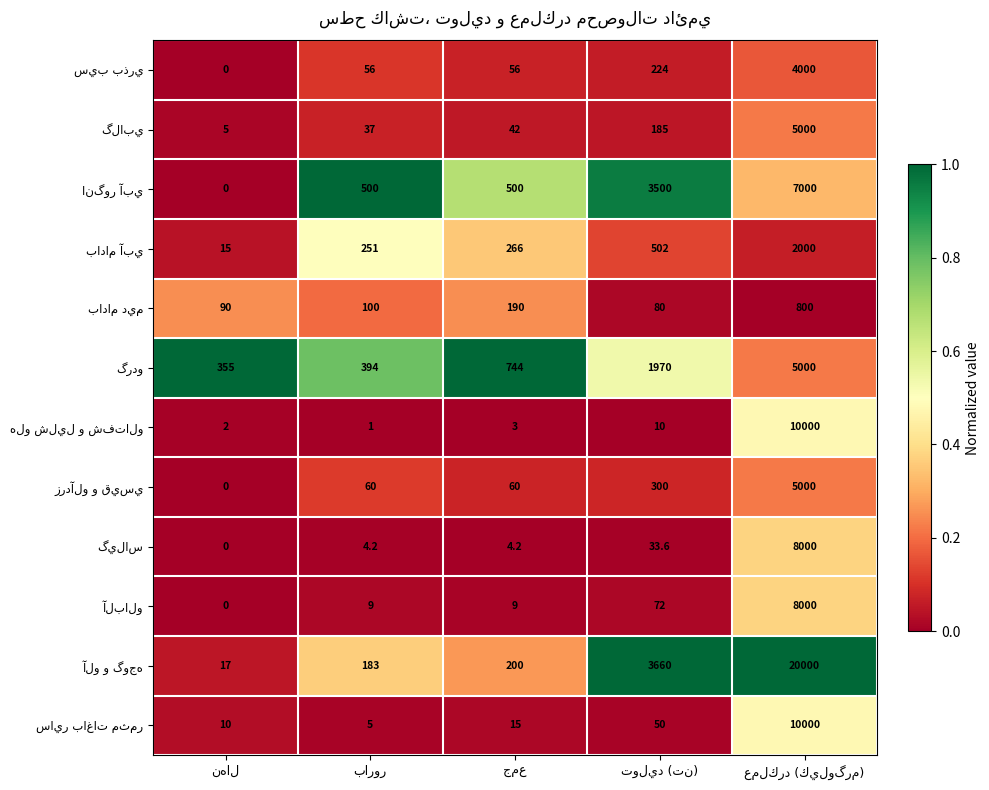

What is the maximum value shown in the chart?

20000.0